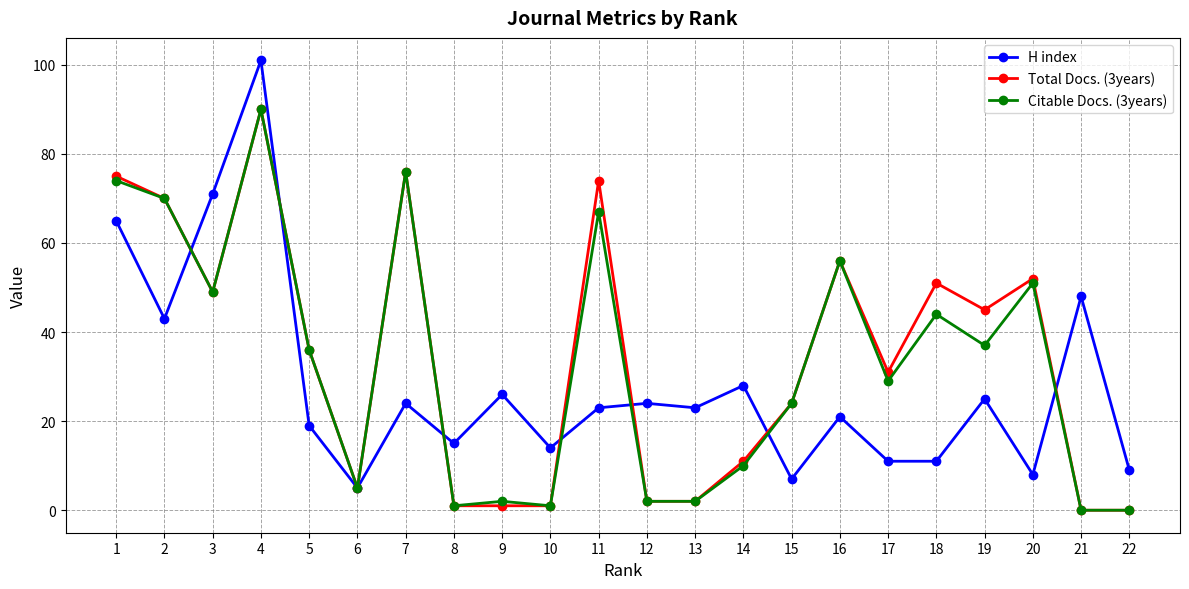

Which series has the widest spread of values?

H index